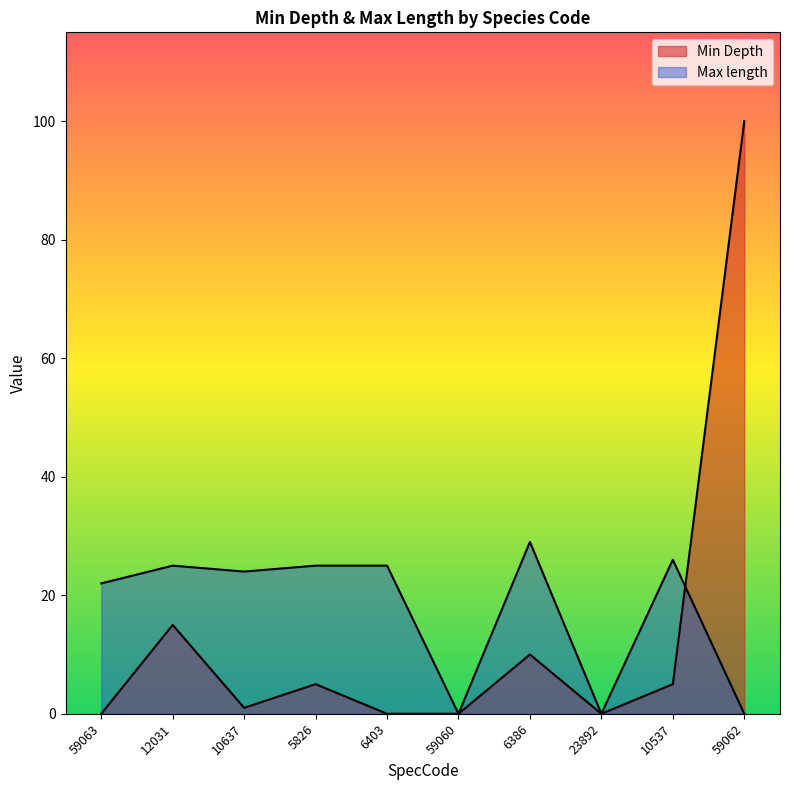

In Min Depth, how many points are lower than both neighbors (excluding endpoints)?

2